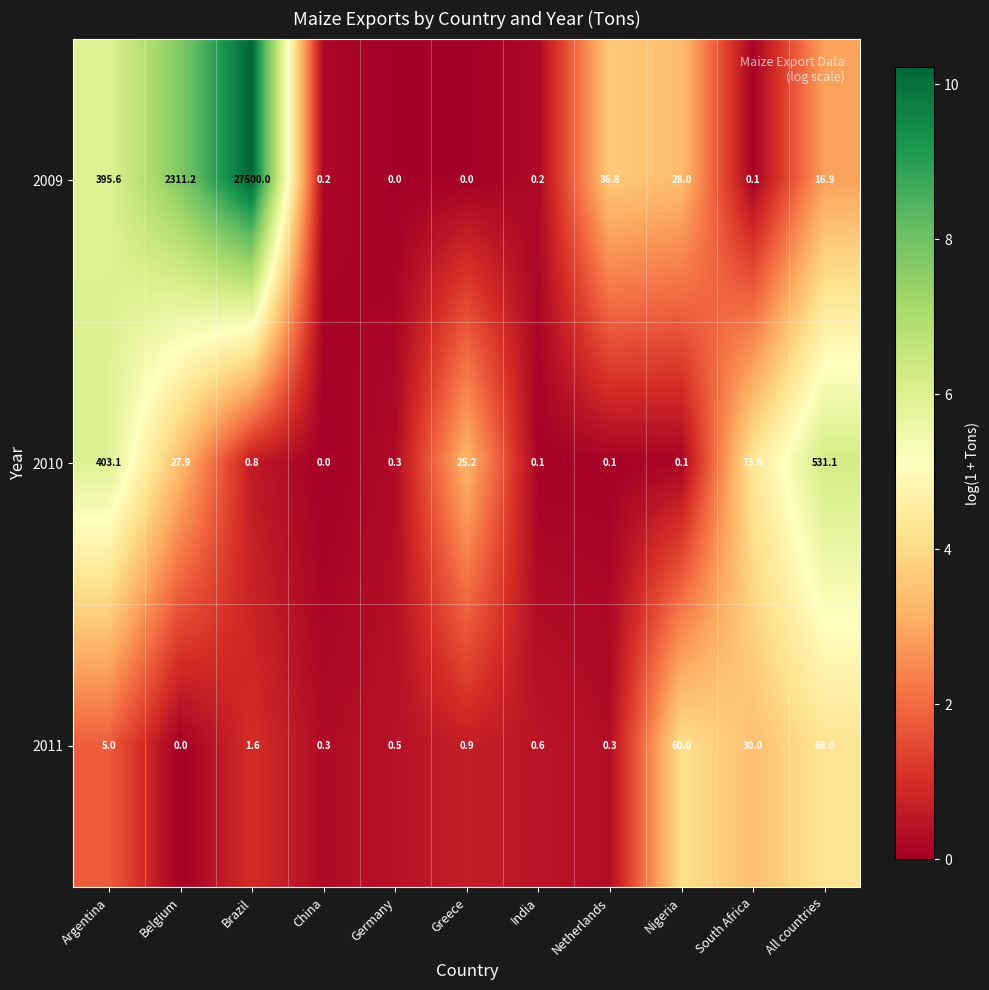

Rank the series at South Africa from highest to lowest value.

2010, 2011, 2009